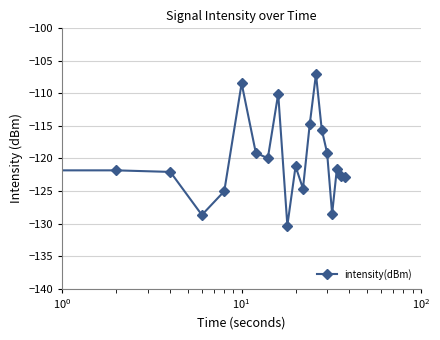

What is the difference between the maximum and minimum values?

23.3